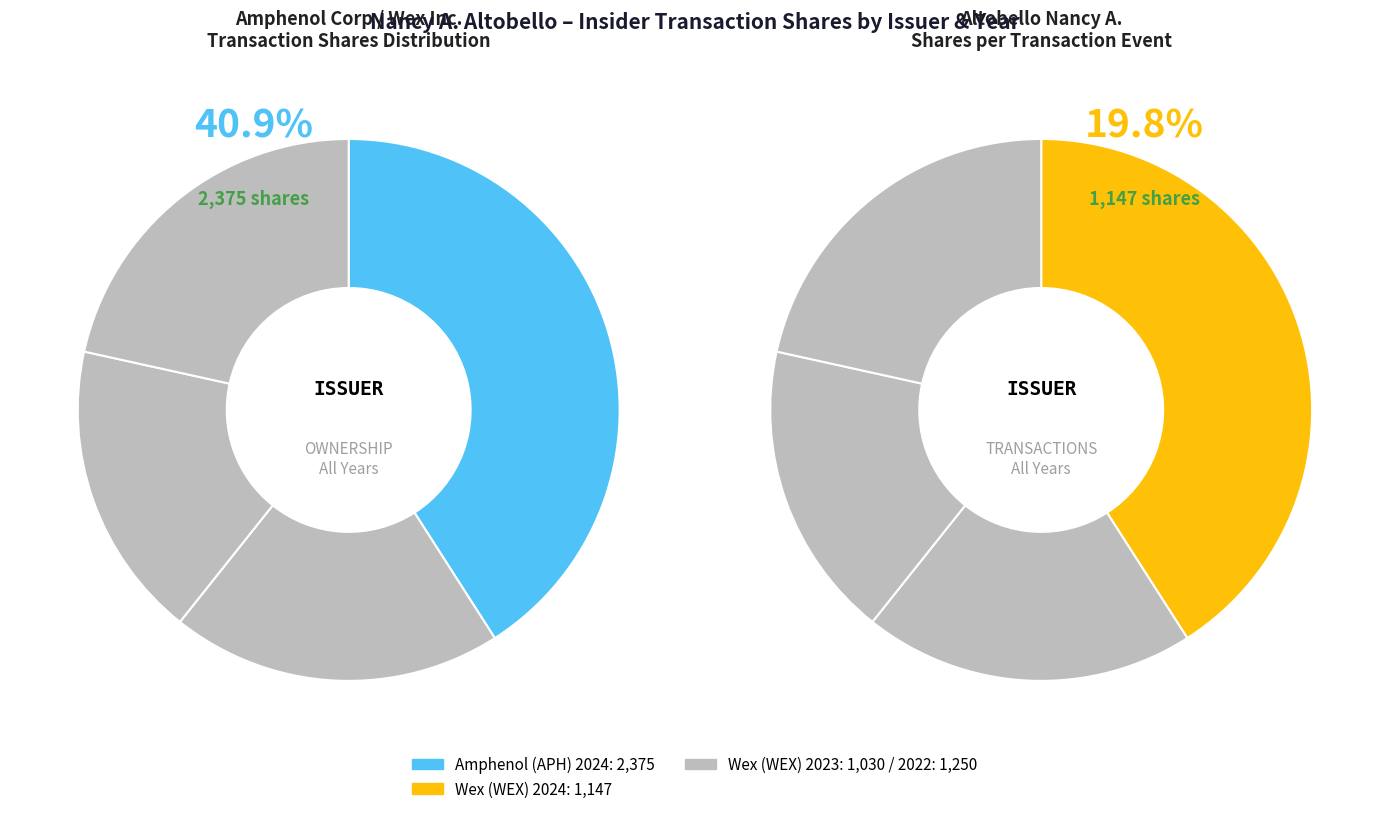

Which has a higher value, Amphenol Corp (APH) 2024 or Wex Inc. (WEX) 2024?

Amphenol Corp (APH) 2024